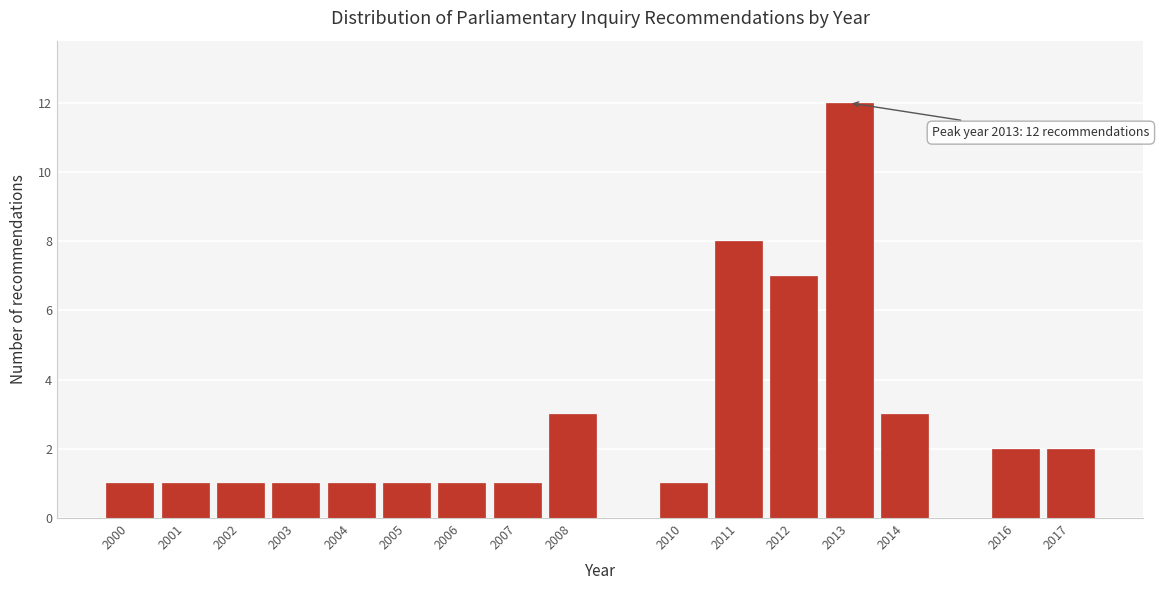

Reading left to right, transcribe all the data shown in this chart.

2000=1	2001=1	2002=1	2003=1	2004=1	2005=1	2006=1	2007=1	2008=3	2010=1	2011=8	2012=7	2013=12	2014=3	2016=2	2017=2